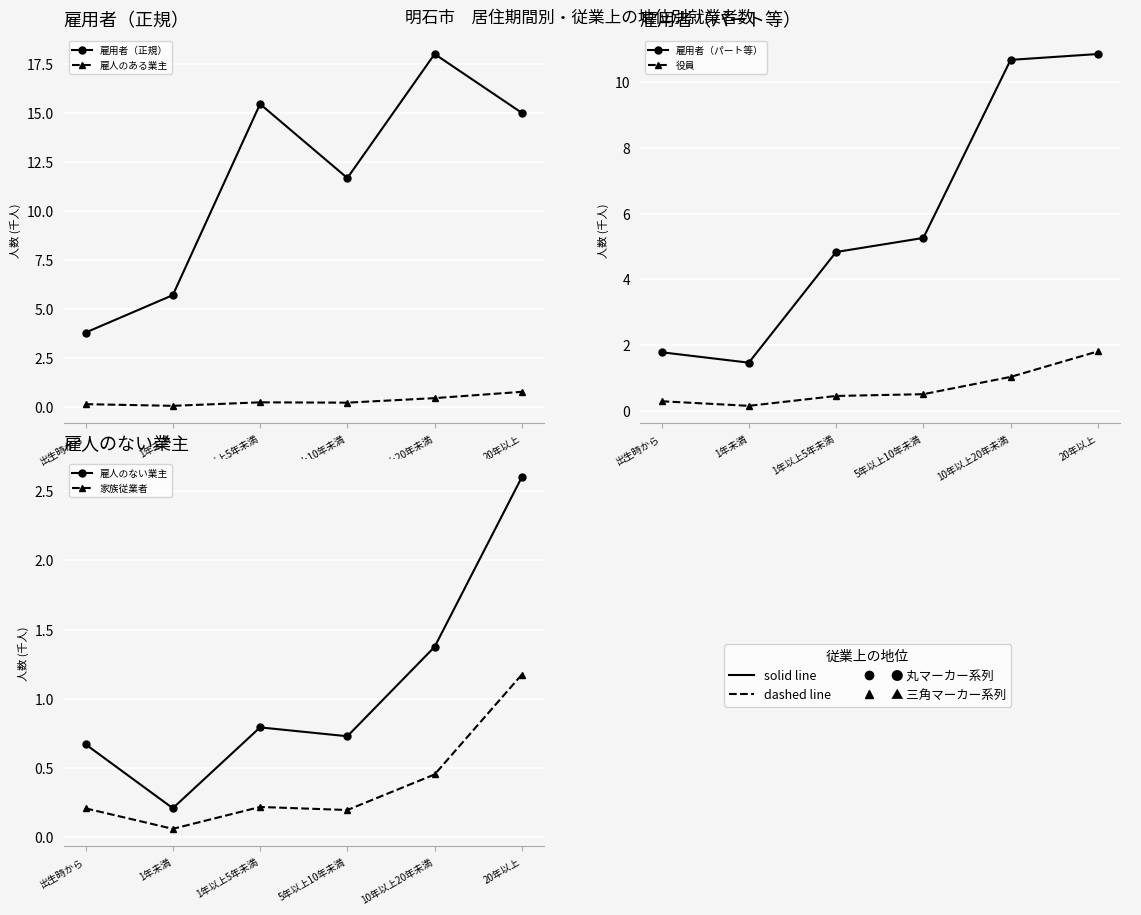

Rank the series by their maximum value, from highest to lowest.

雇用者（正規）, 雇用者（パート等）, 雇人のない業主, 役員, 家族従業者, 雇人のある業主